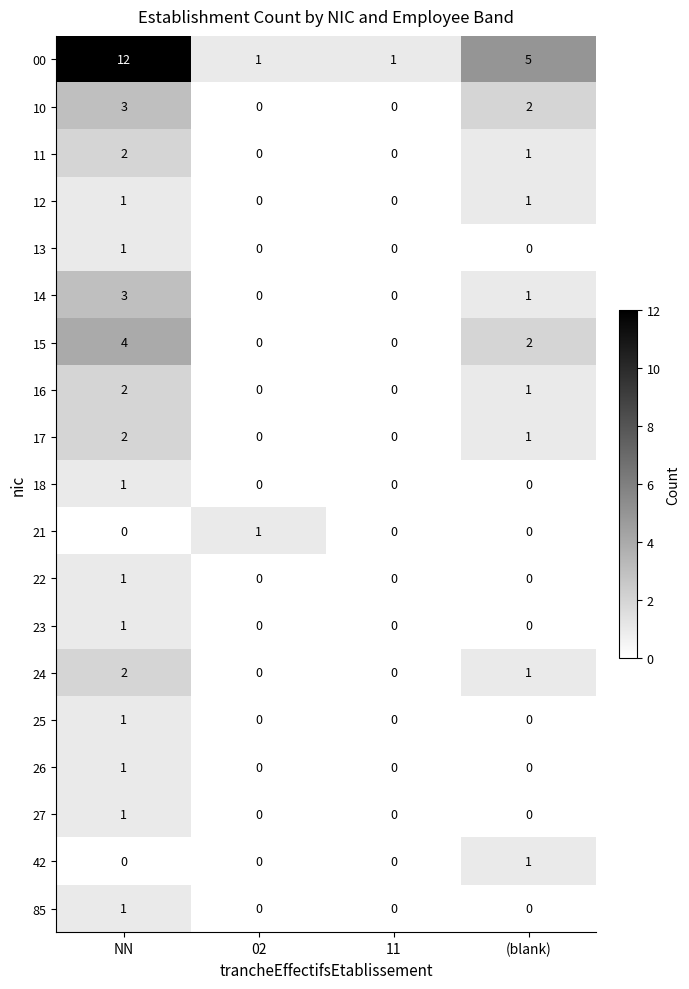

What is the total value across all series at (blank)?

16